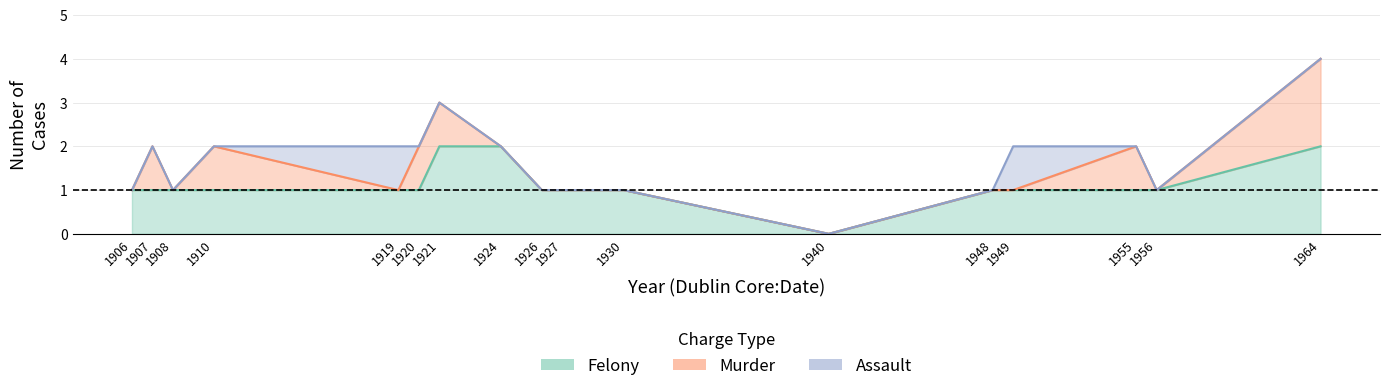

What is the difference between the maximum and minimum values in the Murder series?

2